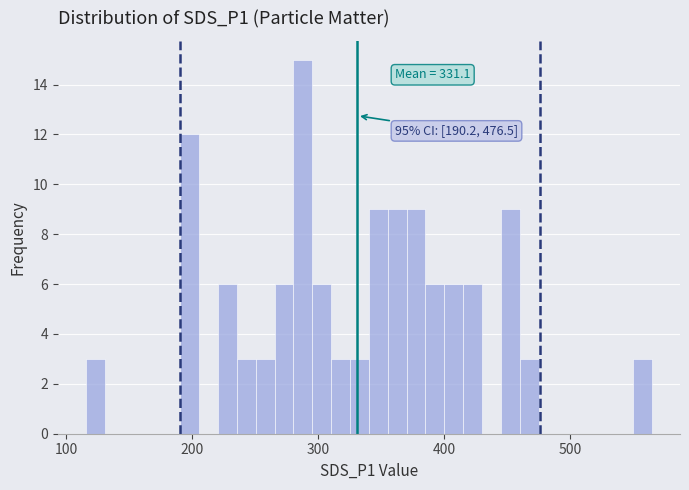

Around what value on the x-axis is the tallest bar? Give the approximate position of its centre, as read against the axis.

290